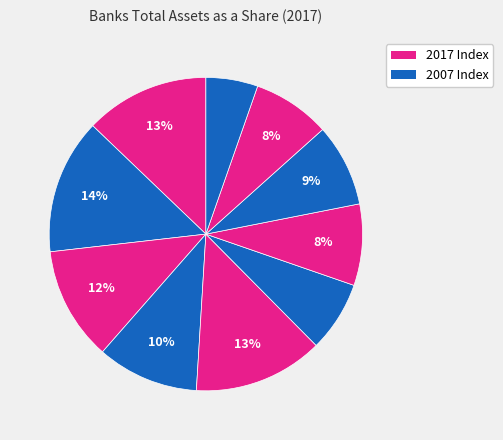

Count the number of slices in the pie.

10